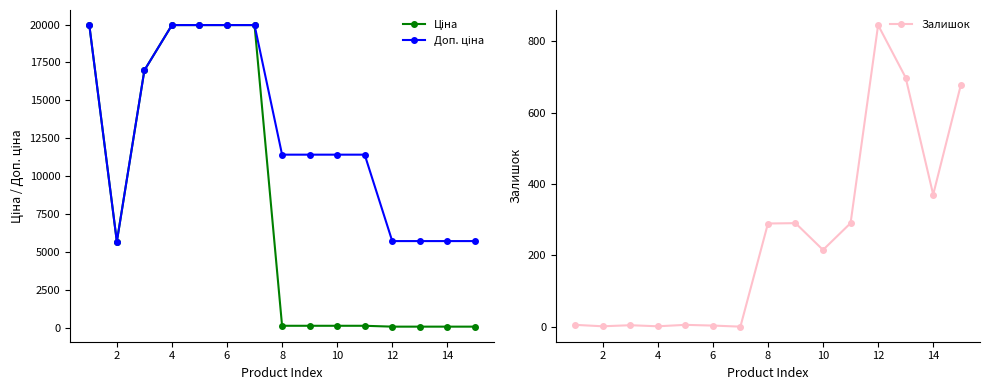

How many data points in Ціна are less than 114?

4